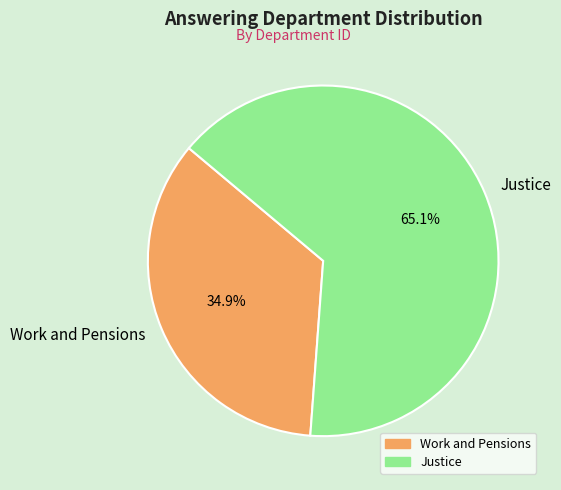

What is the ratio of the value at Work and Pensions to the value at Justice?

0.5